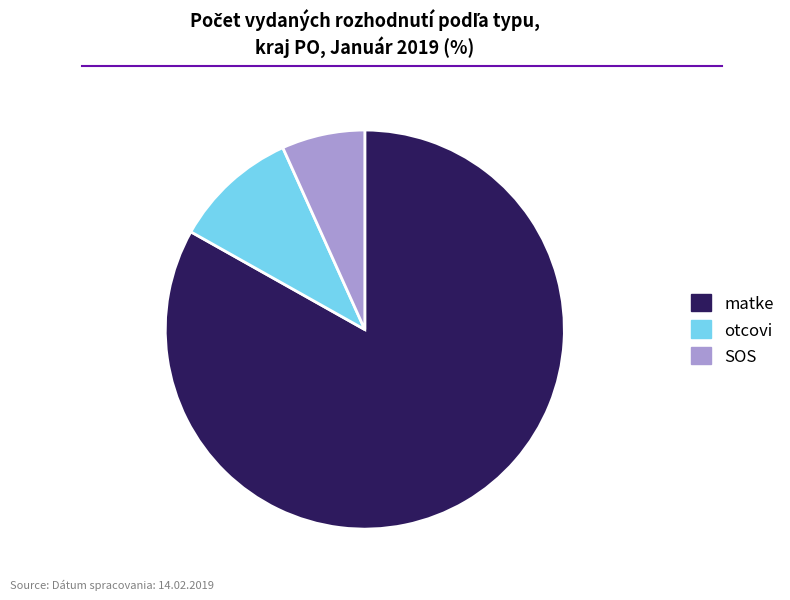

How many segments does this pie chart have?

3